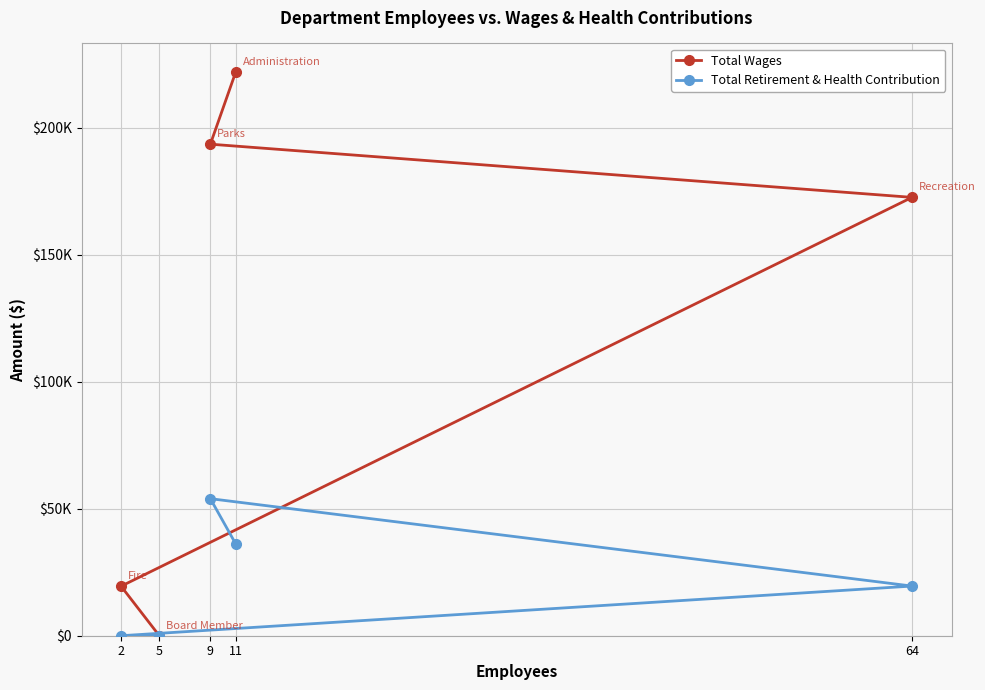

Reading right to left, list all the values displayed in this chart.

Total Wages: 5=0	2=19495	64=172590	9=193531	11=222088
Total Retirement & Health Contribution: 5=0	2=0	64=19549	9=53957	11=36048